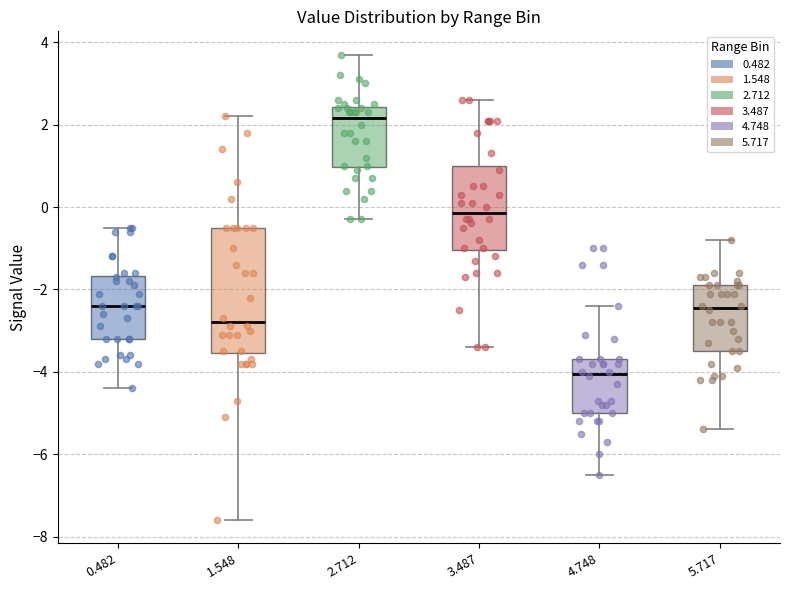

Reading left to right, read every box against the y-axis: the position of its median line, the range the box covers, and the ends of its whiskers. The values are not printed on the chart, so give them approximately, as read against the axis.

0.482: median -2.4, box -3.2 to -1.6, whiskers -4.4 to -0.4
1.548: median -2.8, box -3.6 to -0.4, whiskers -7.6 to 2.2
2.712: median 2.2, box 1.0 to 2.4, whiskers -0.2 to 3.8
3.487: median -0.2, box -1.0 to 1.0, whiskers -3.4 to 2.6
4.748: median -4.0, box -5.0 to -3.6, whiskers -6.4 to -2.4
5.717: median -2.4, box -3.4 to -1.8, whiskers -5.4 to -0.8